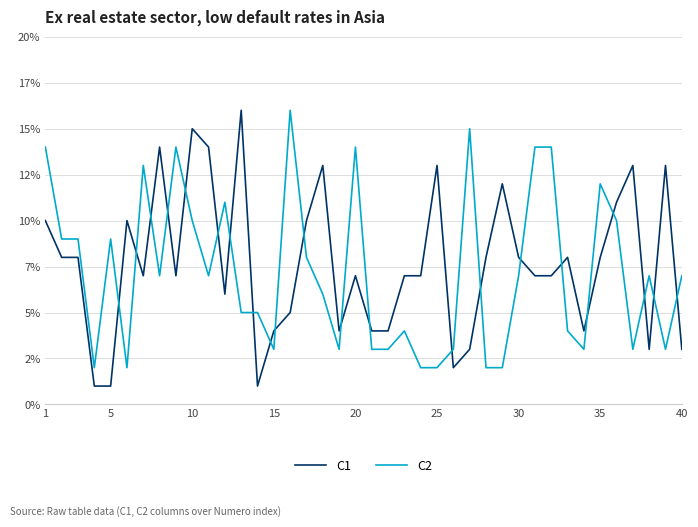

Which series has the largest total across all categories?

C1